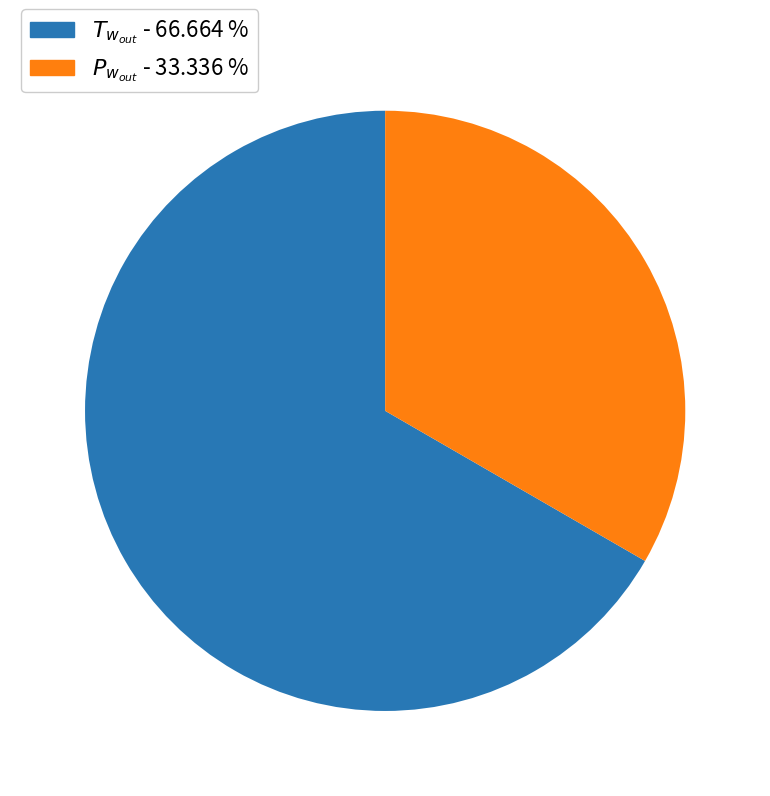

Is there any slice that represents more than half of the pie?

Yes